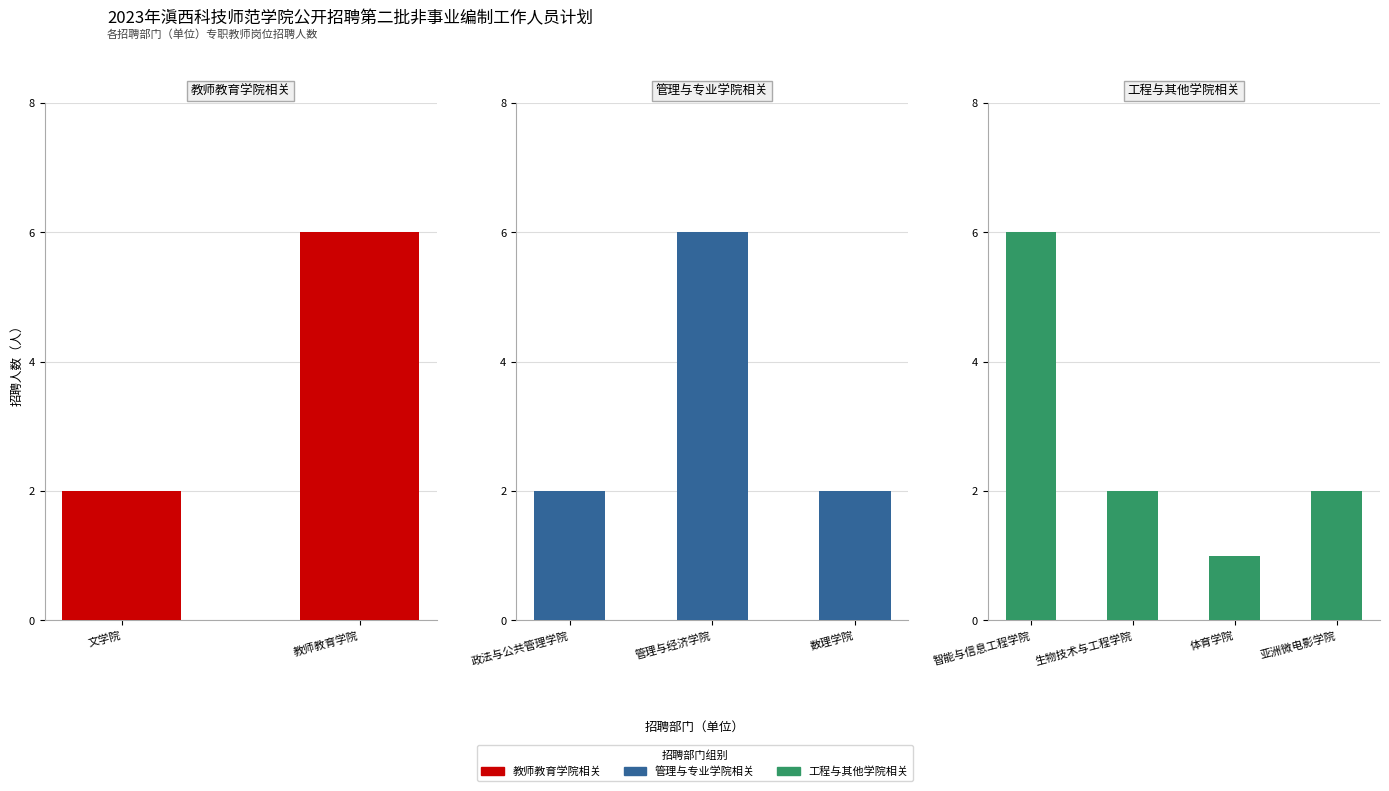

List the labels in order of value, largest first.

教师教育学院, 管理与经济学院, 智能与信息工程学院, 文学院, 政法与公共管理学院, 数理学院, 生物技术与工程学院, 亚洲微电影学院, 体育学院